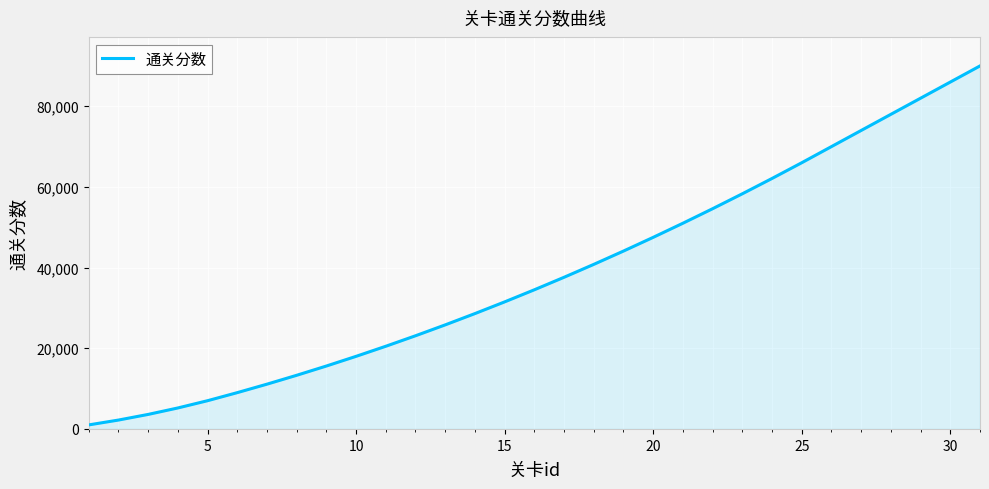

What is the maximum value shown in the chart?

90000